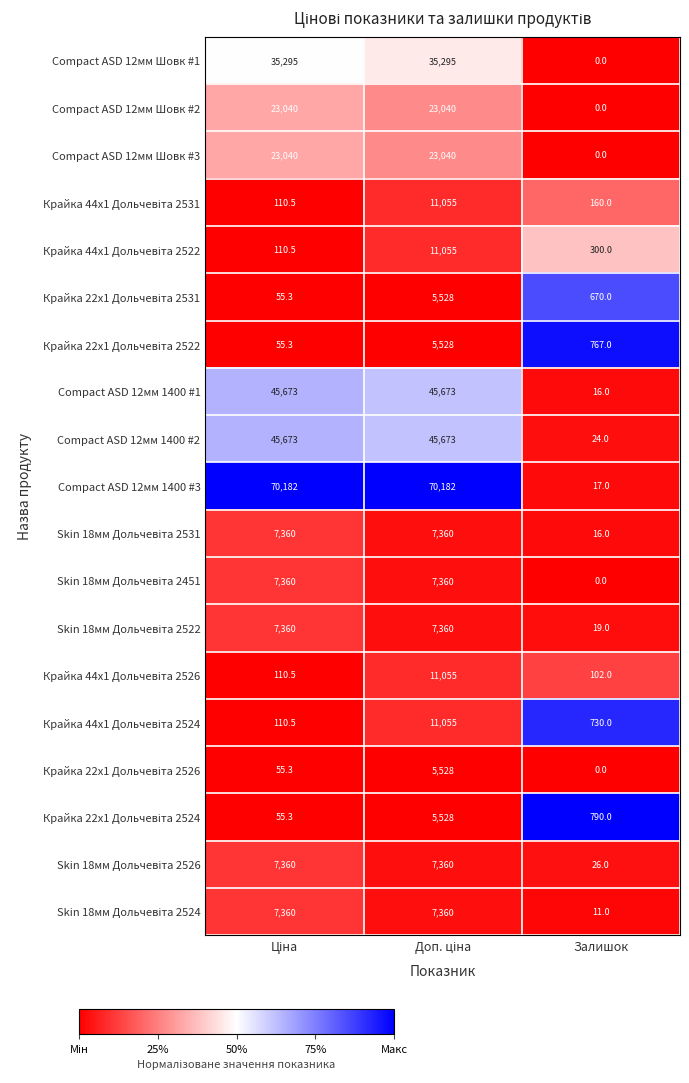

Which series has the largest total across all categories?

Compact ASD 12мм 1400 #3